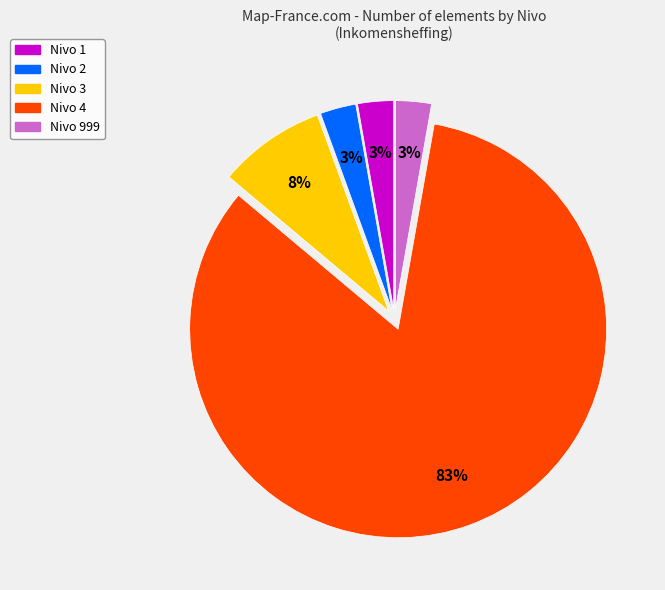

Count the number of slices in the pie.

5